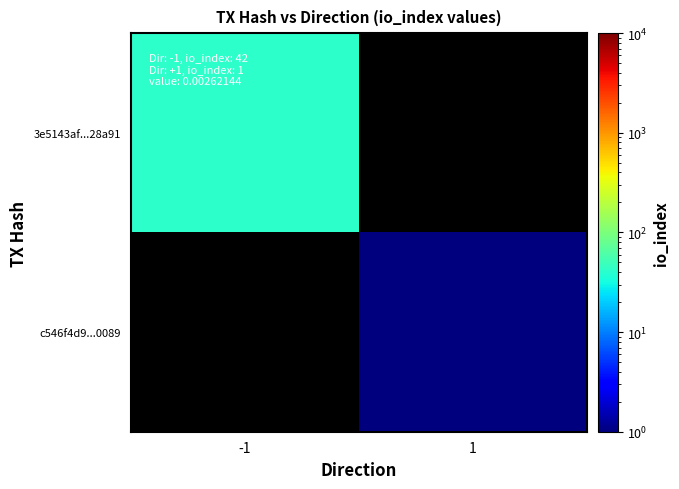

Read the c546f4d9...0089 value at 1.

1.0